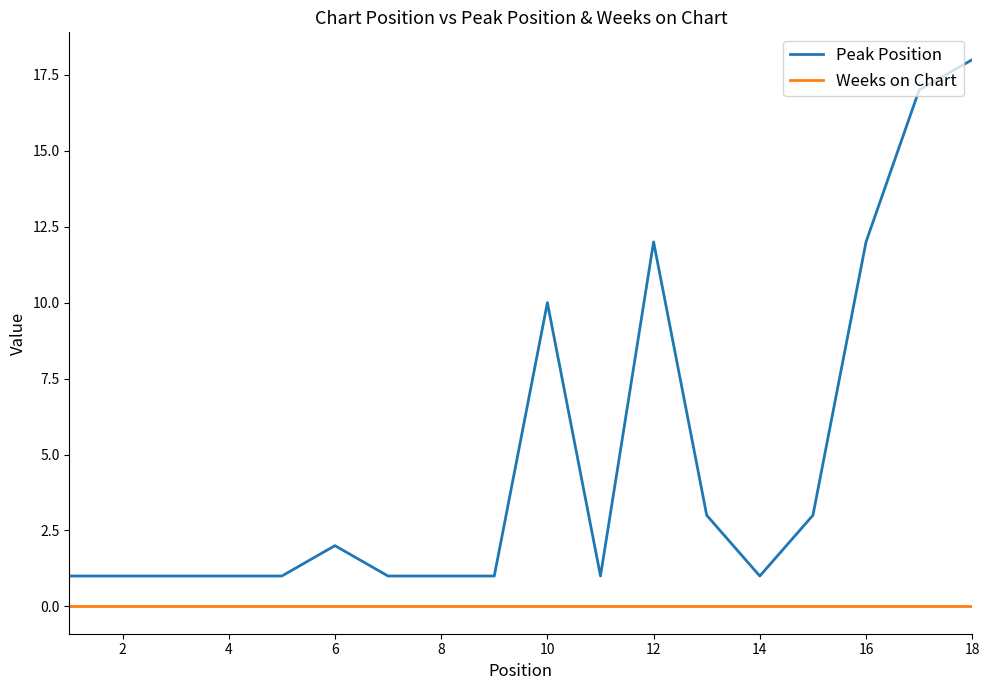

At how many categories does at least one series exceed 4?

5